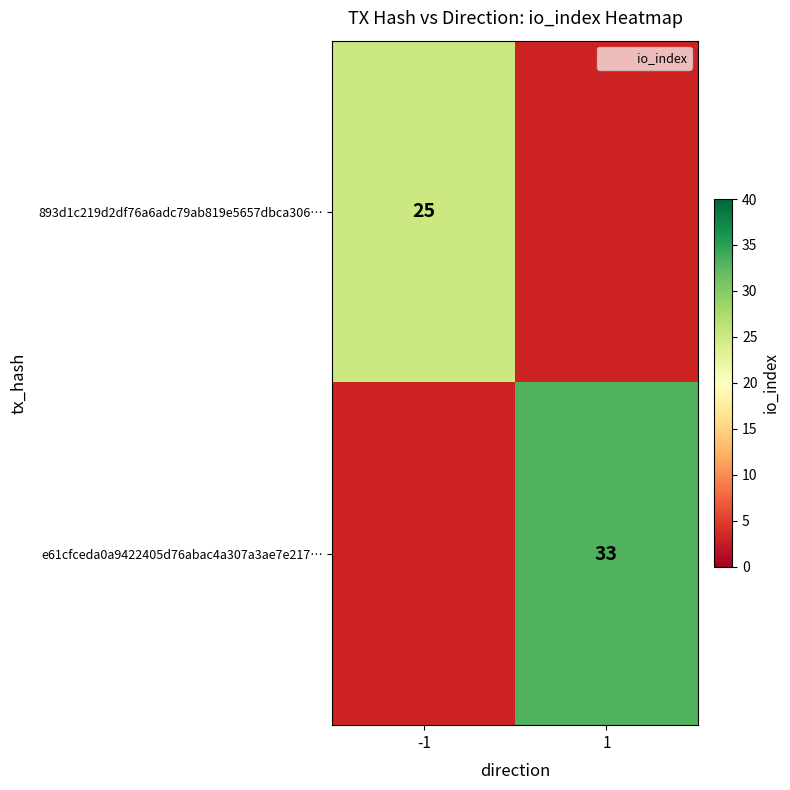

Count the number of data series in this chart.

2